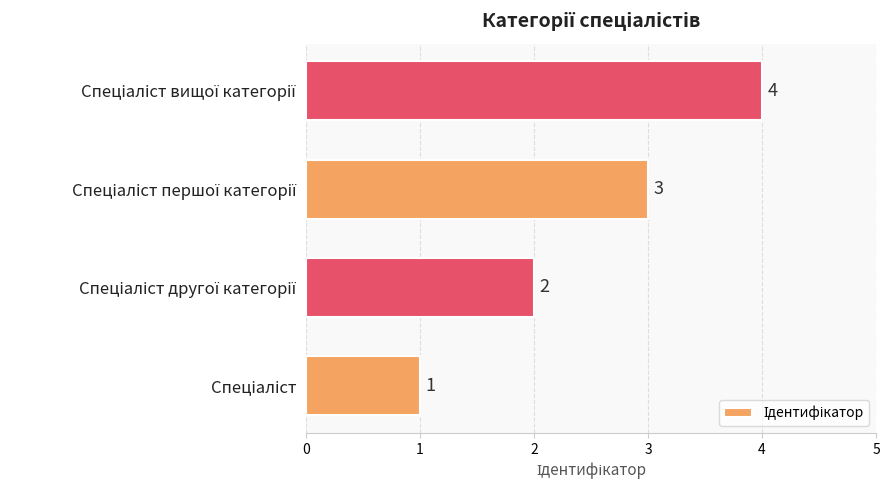

What is the sum of all values?

10